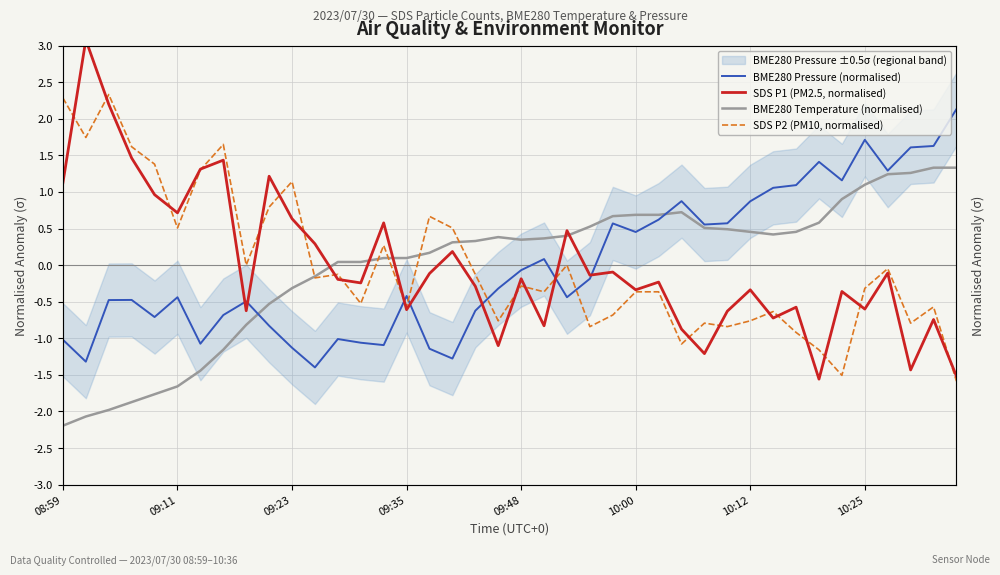

The BME280 Pressure (normalised) series shows -0.8 at 8. True or false?

False